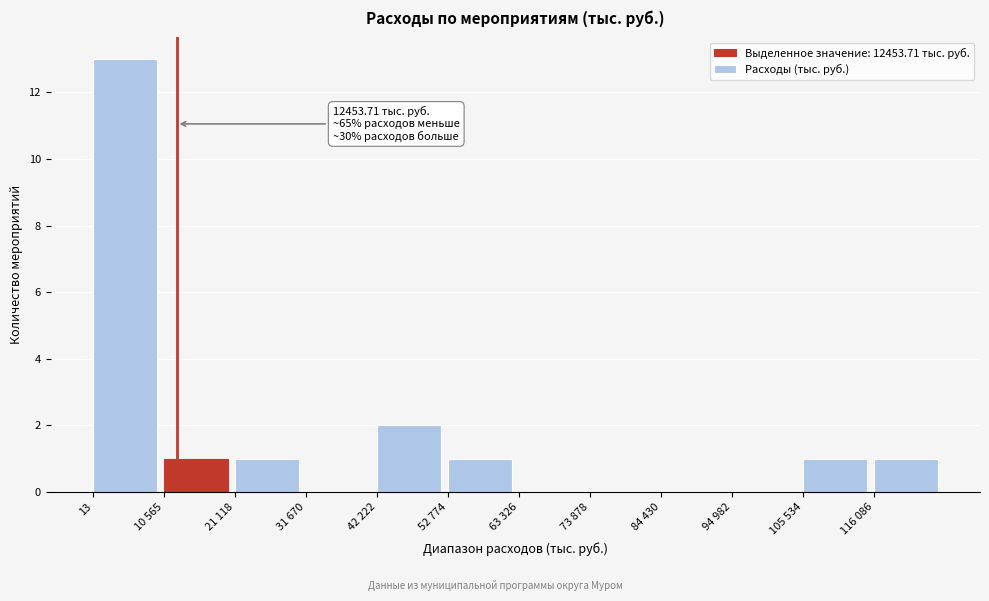

Reading left to right, list all the values displayed in this chart.

13=13	10 565=1	21 118=1	31 670=0	42 222=2	52 774=1	63 326=0	73 878=0	84 430=0	94 982=0	105 534=1	116 086=1